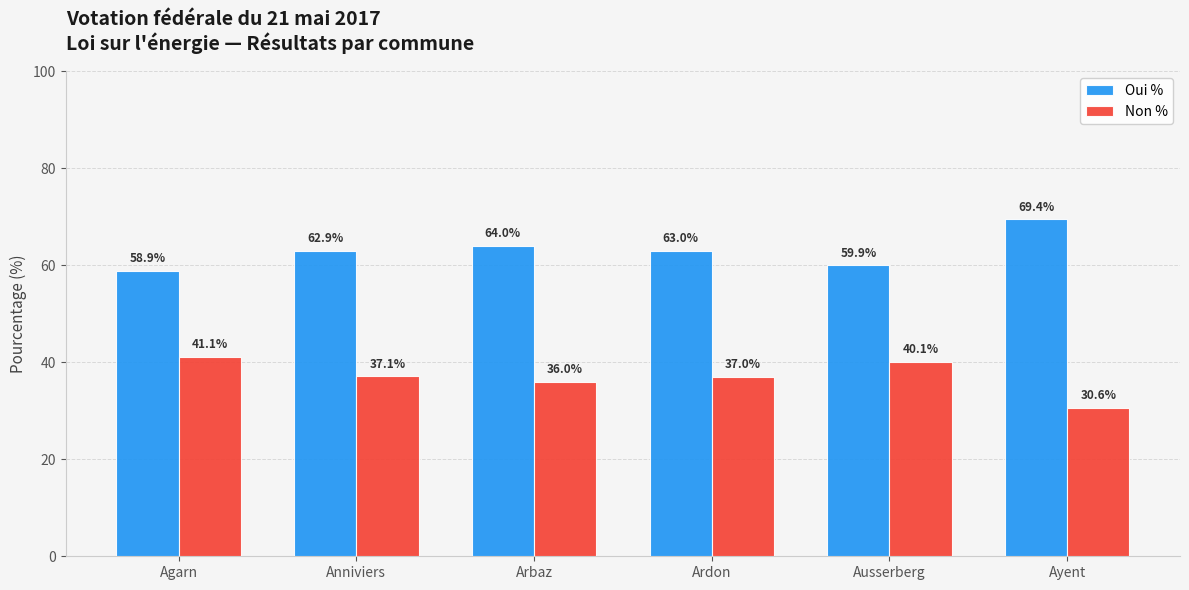

How many data points does each series have?

6